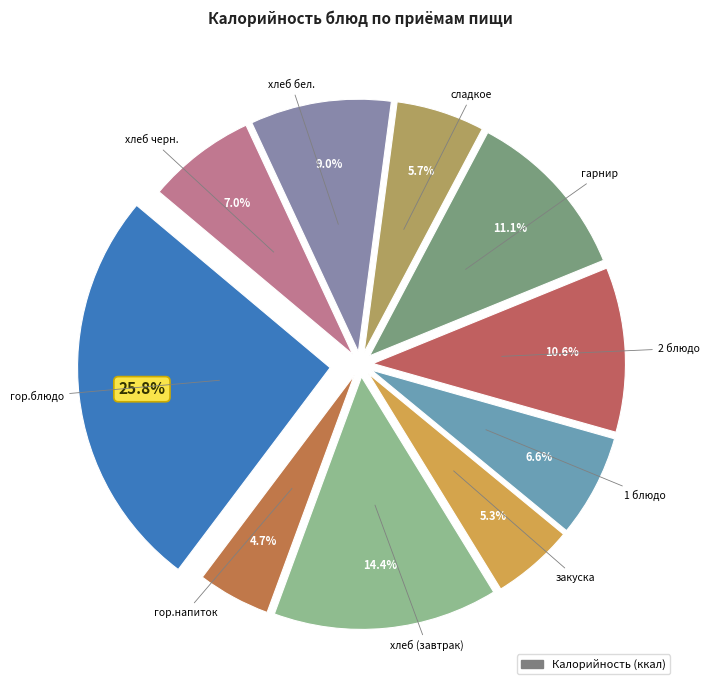

How many slices are in this pie chart?

10